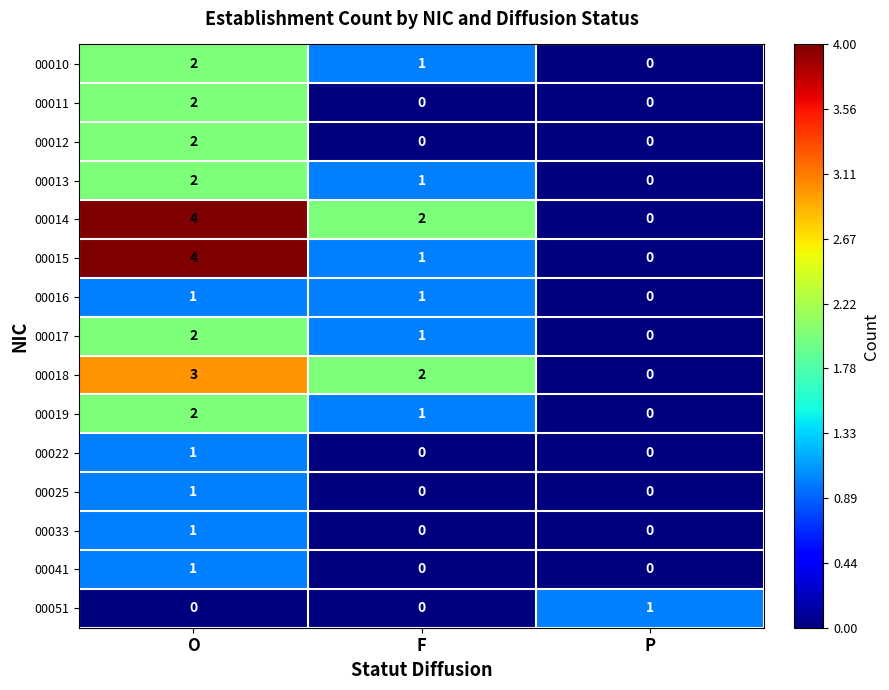

How many distinct data groups are displayed?

15